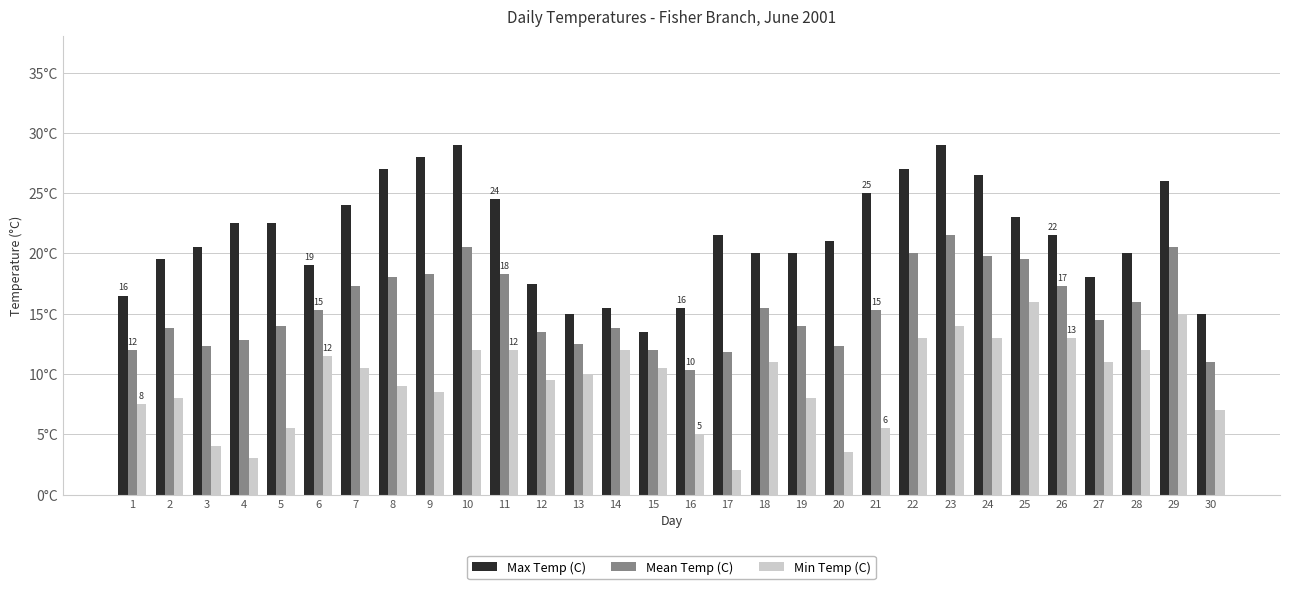

Are the bars grouped side by side (vs. stacked)?

Yes